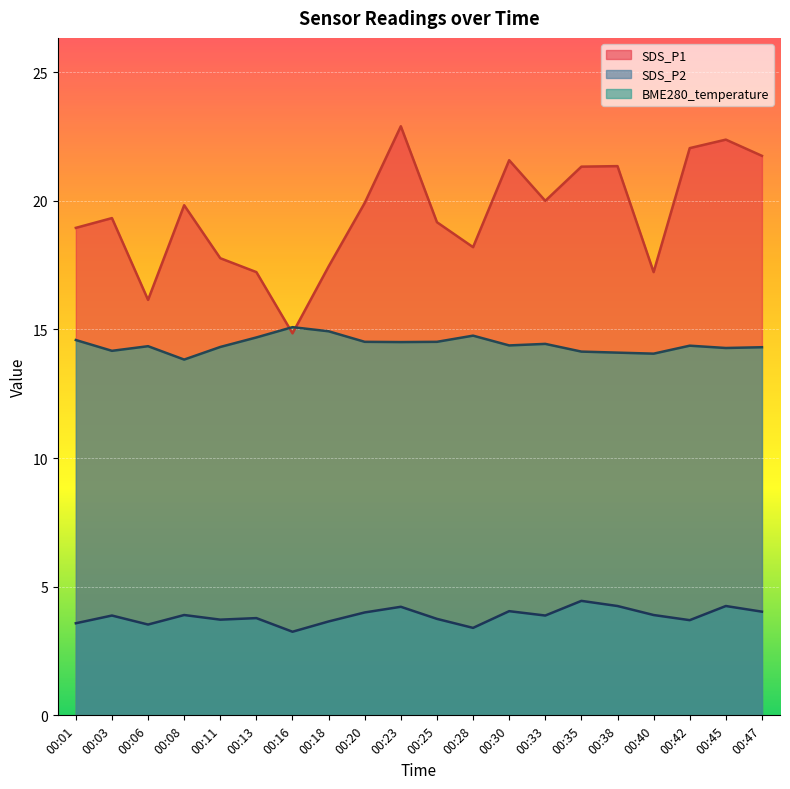

What is the total value across all series at 00:06?

34.0